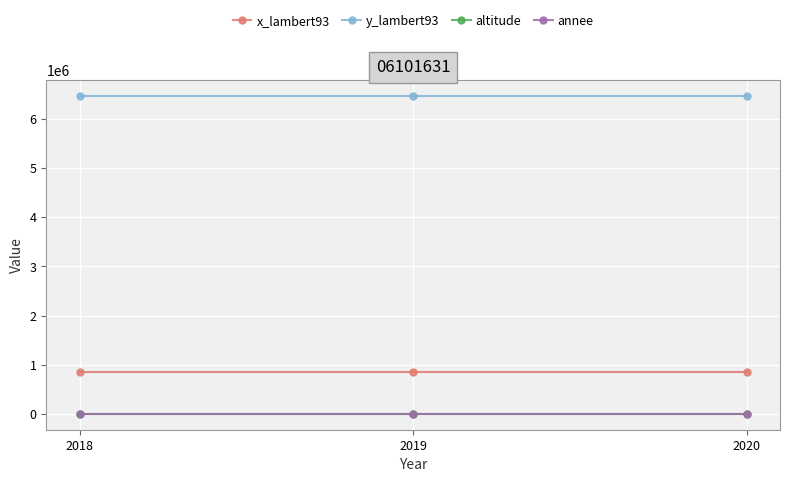

What is the greatest value displayed?

6461908